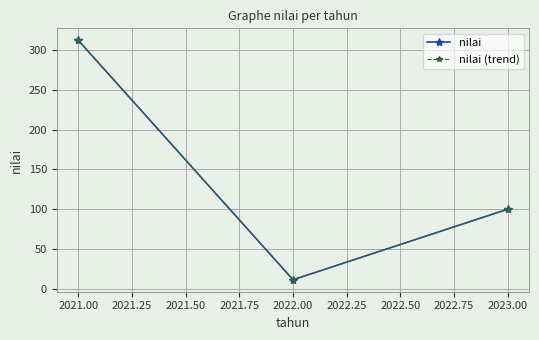

At how many categories does at least one series exceed 99?

2